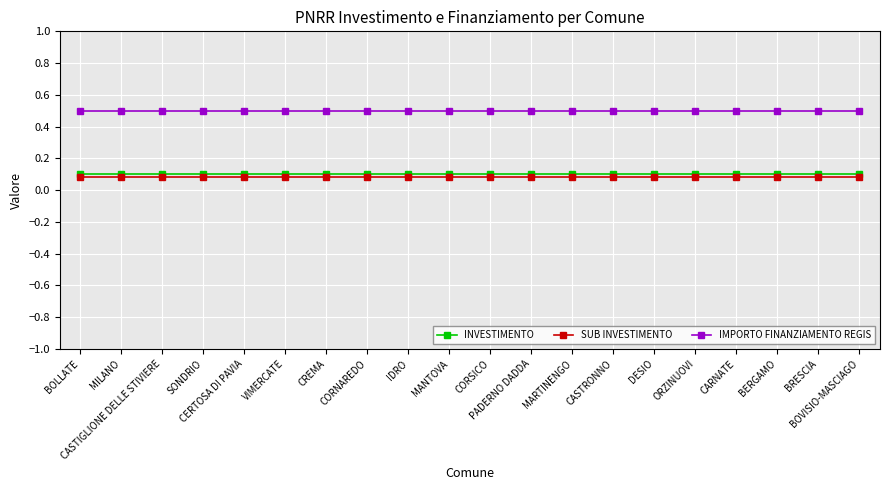

What is the maximum value shown in the chart?

0.5